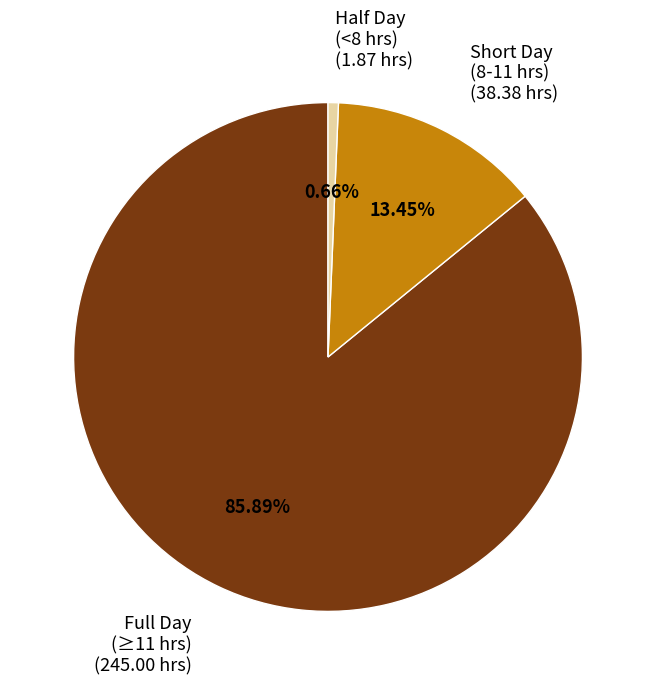

Is there a majority slice in this chart?

Yes